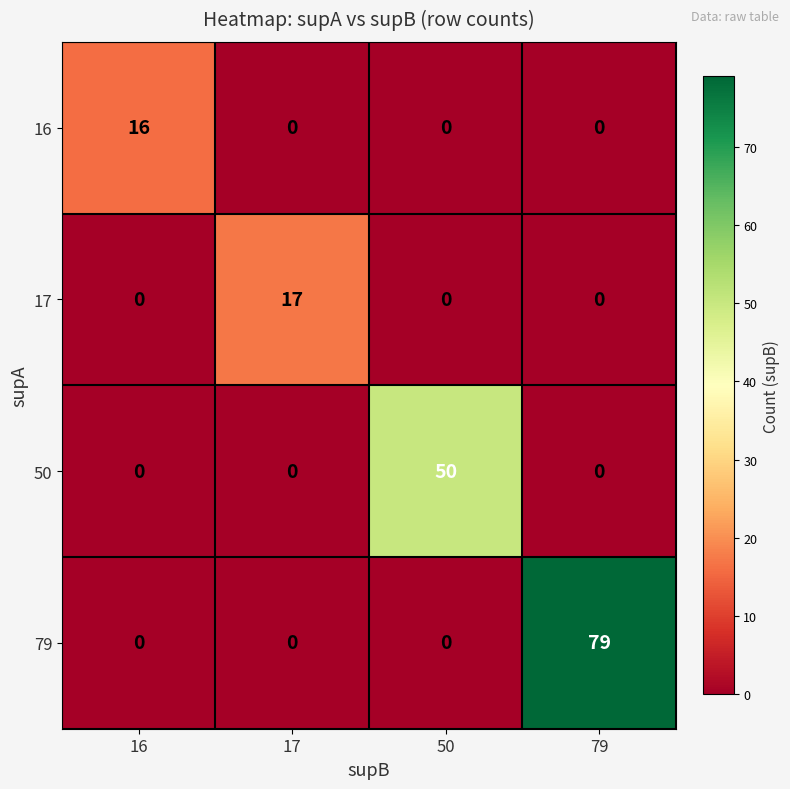

Is it true that 50 equals 50 at 50?

True